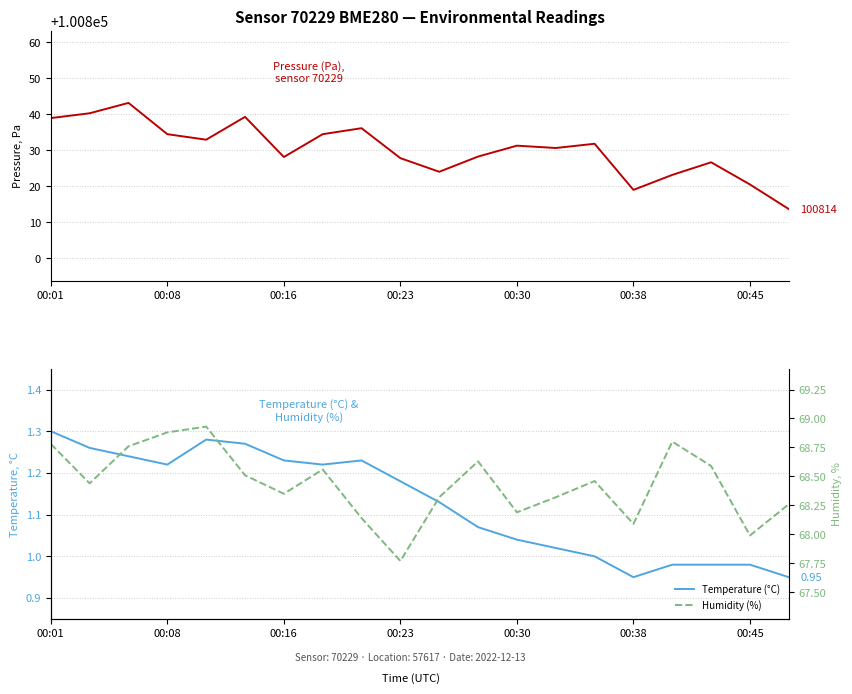

What is the sum of the Pressure (Pa) values at 9 and 14?

201659.7